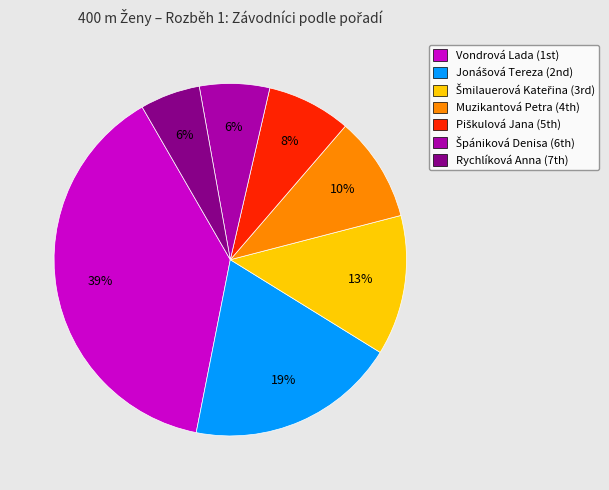

True or false: Muzikantová Petra accounts for 10% of the total.

True